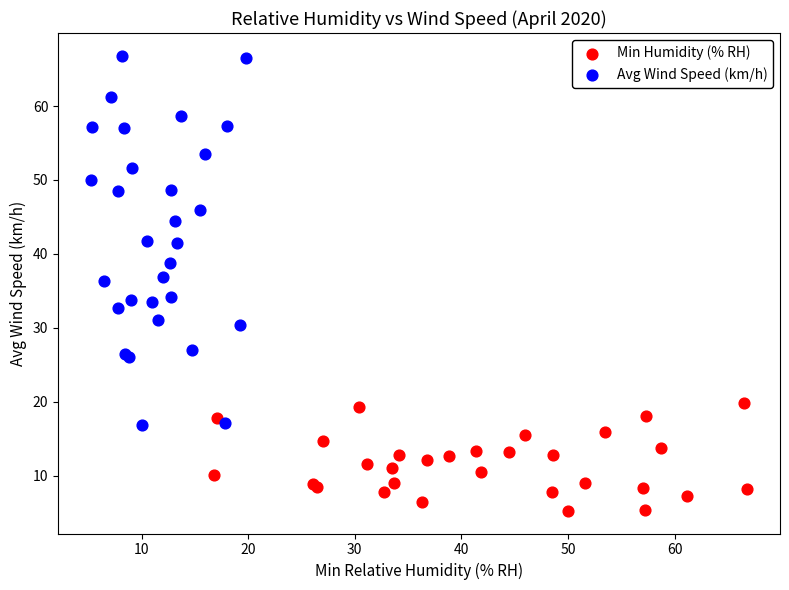

Which series contains the lowest Y value?

Min Humidity (% RH)